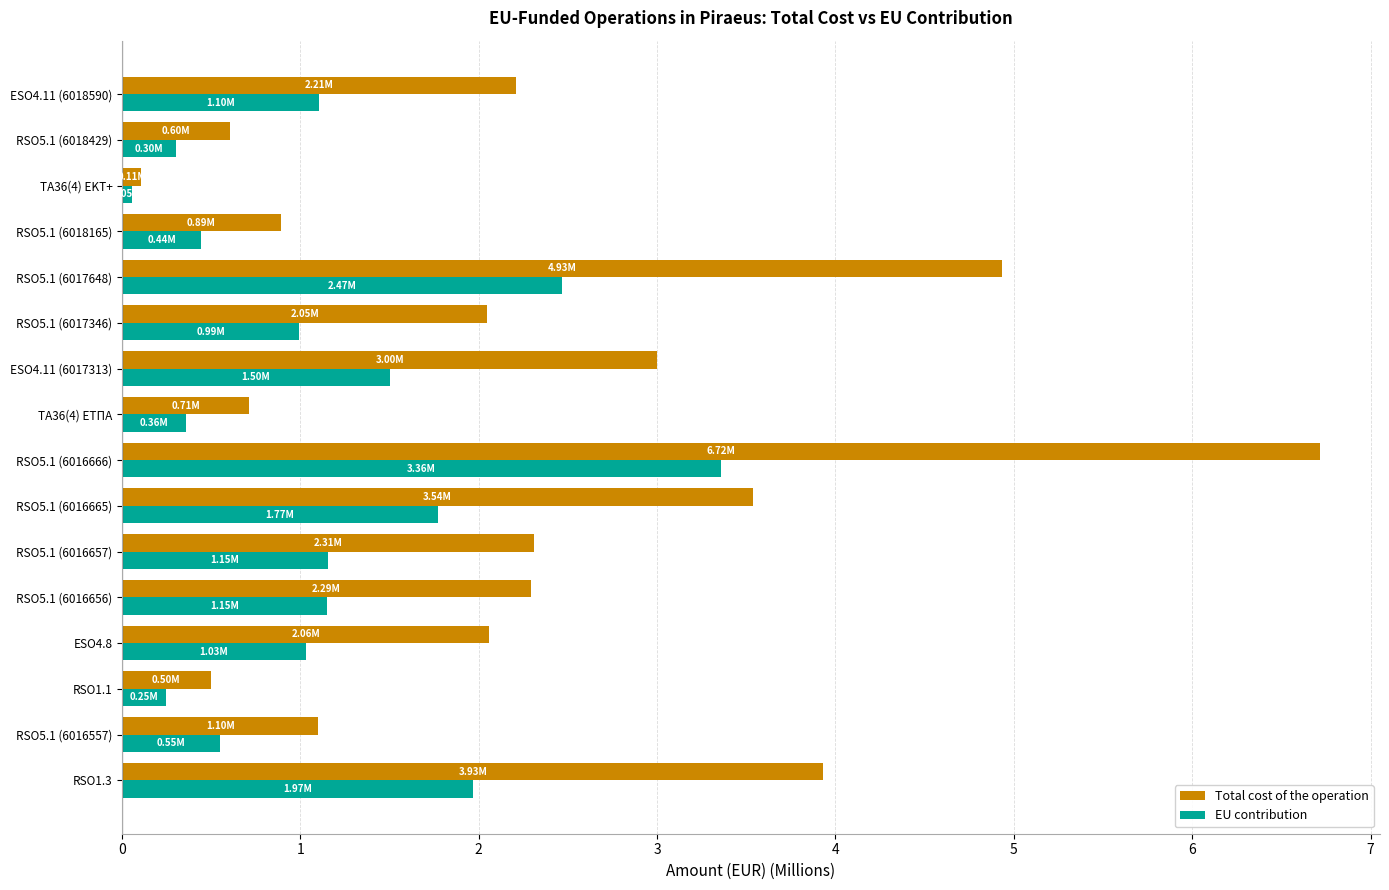

Which category has the lowest value across all series?

TA36(4) ΕΚΤ+